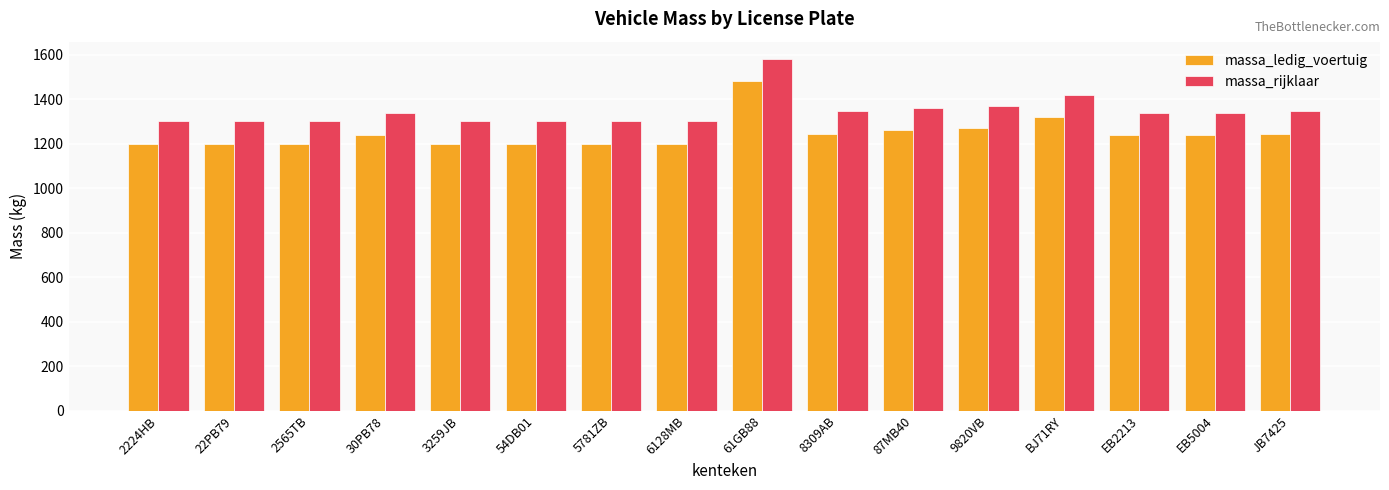

How many groups of bars are there?

16